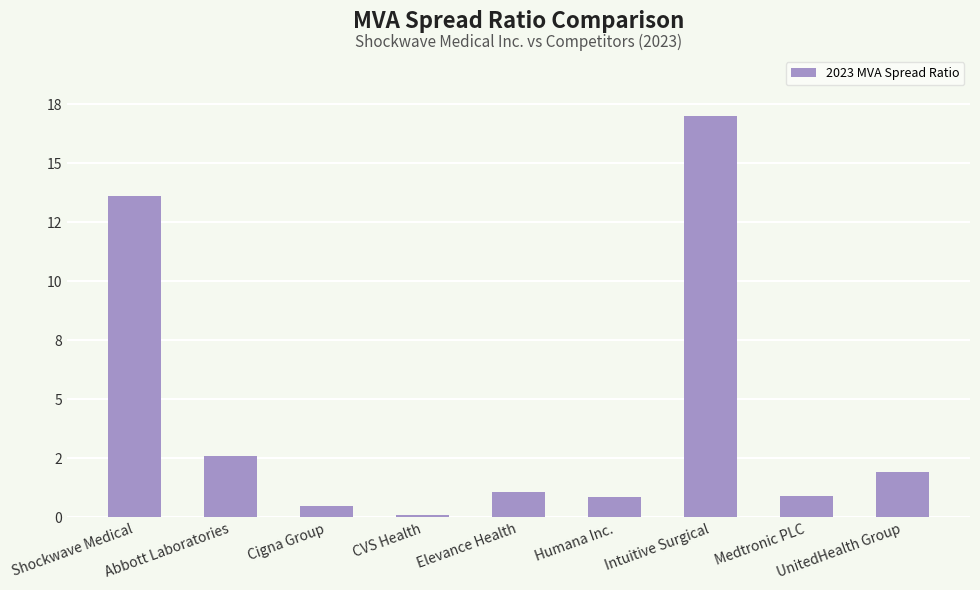

Are the bars horizontal?

No